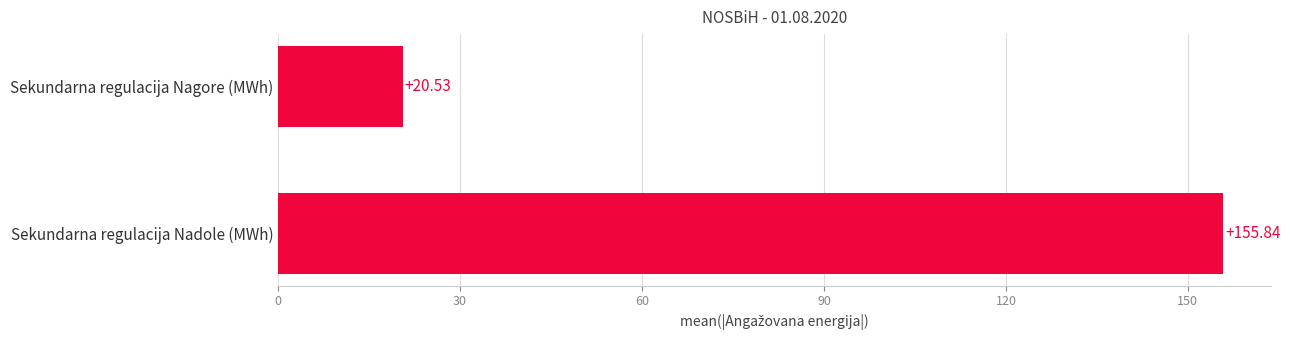

How many bars are there in total?

2